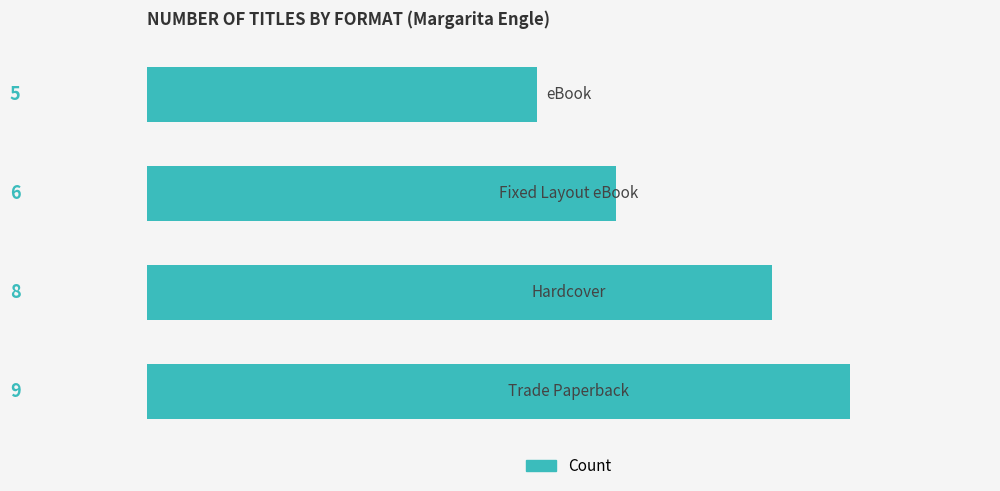

Does the chart contain any negative values?

No